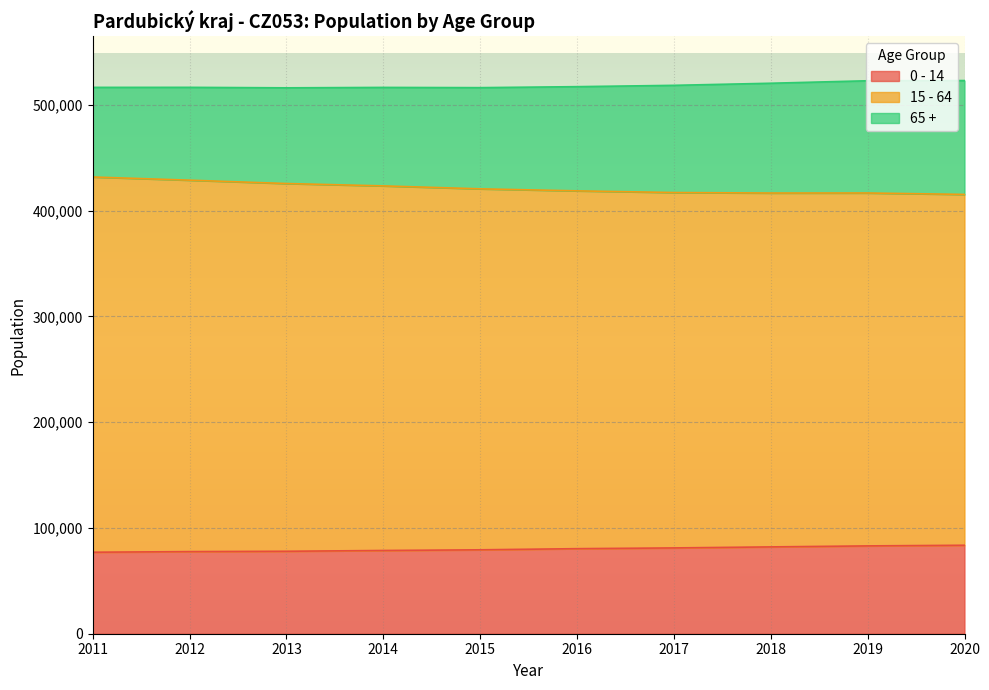

The value of 0 - 14 at 2013 is 77936. True or false?

True